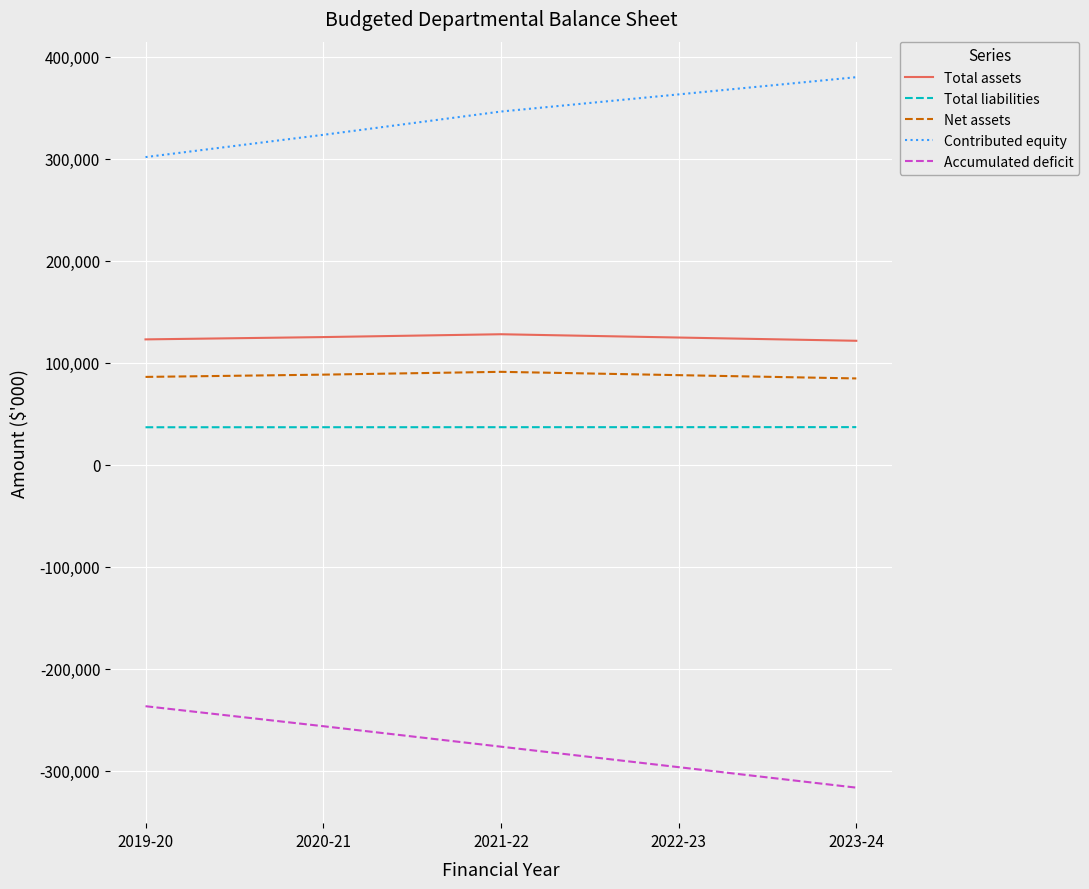

Is it true that Total liabilities equals 36922 at 2023-24?

True